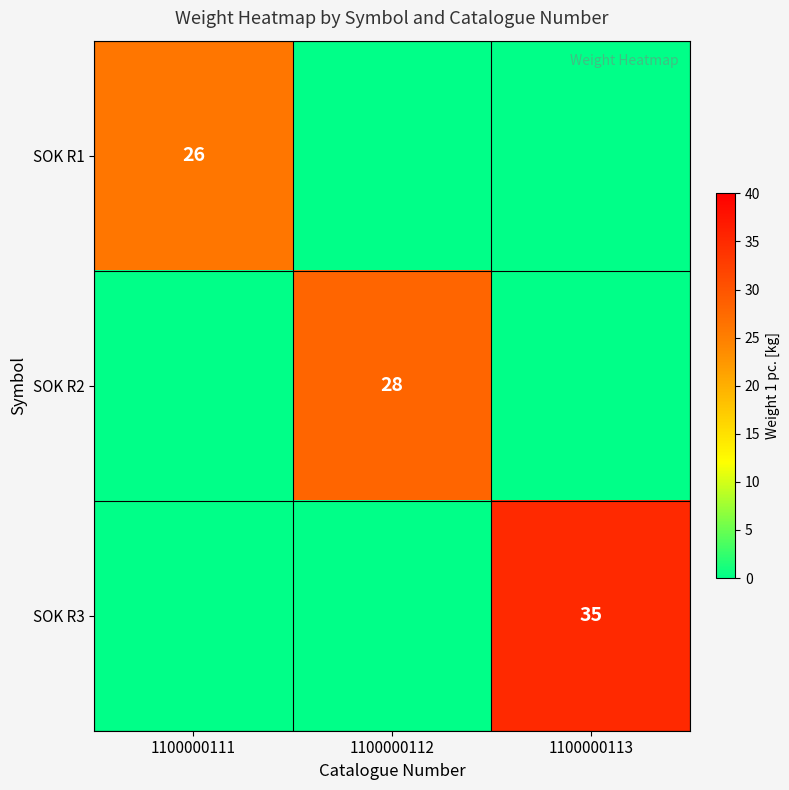

What is the average value of the SOK R1 series?

9